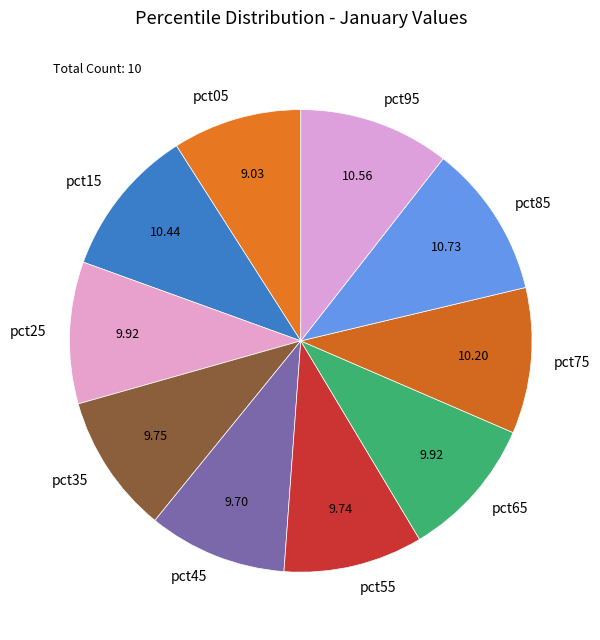

Does pct45 represent more than half of the total?

No